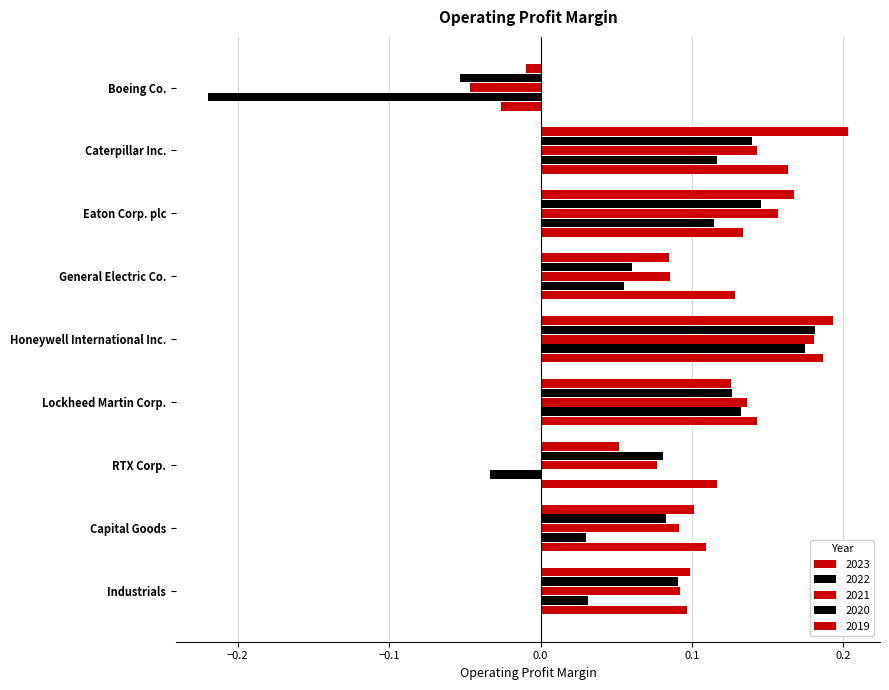

What is the highest value of the 2020 series?

0.2